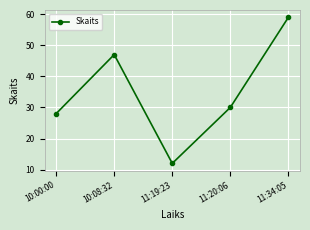

How many interior local valleys (lower than both neighbors) does the data have?

1